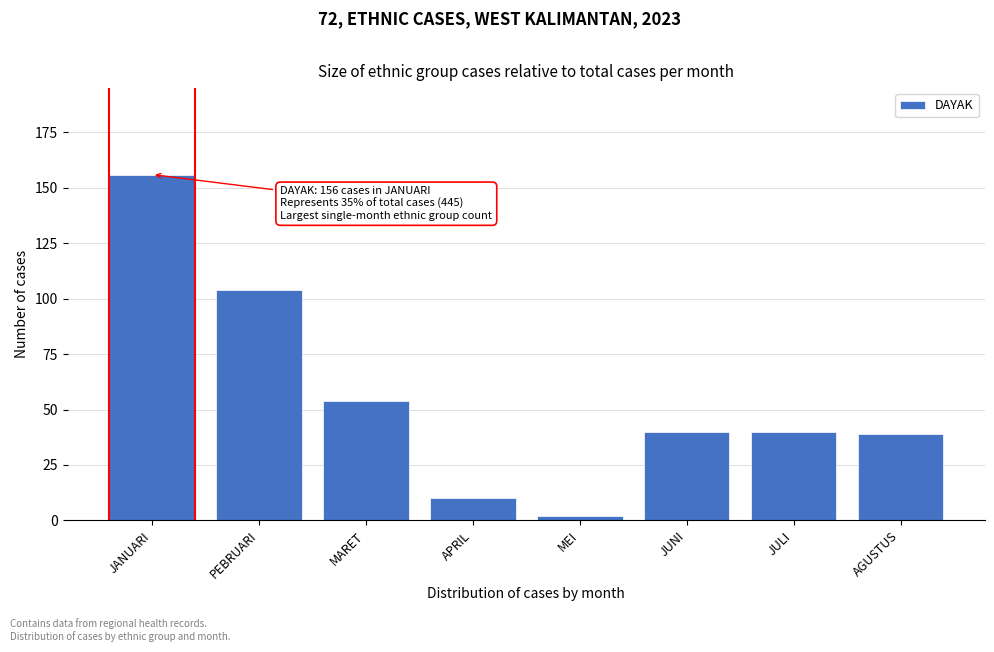

Reading right to left, what are all the values shown in this chart?

AGUSTUS=39	JULI=40	JUNI=40	MEI=2	APRIL=10	MARET=54	PEBRUARI=104	JANUARI=156